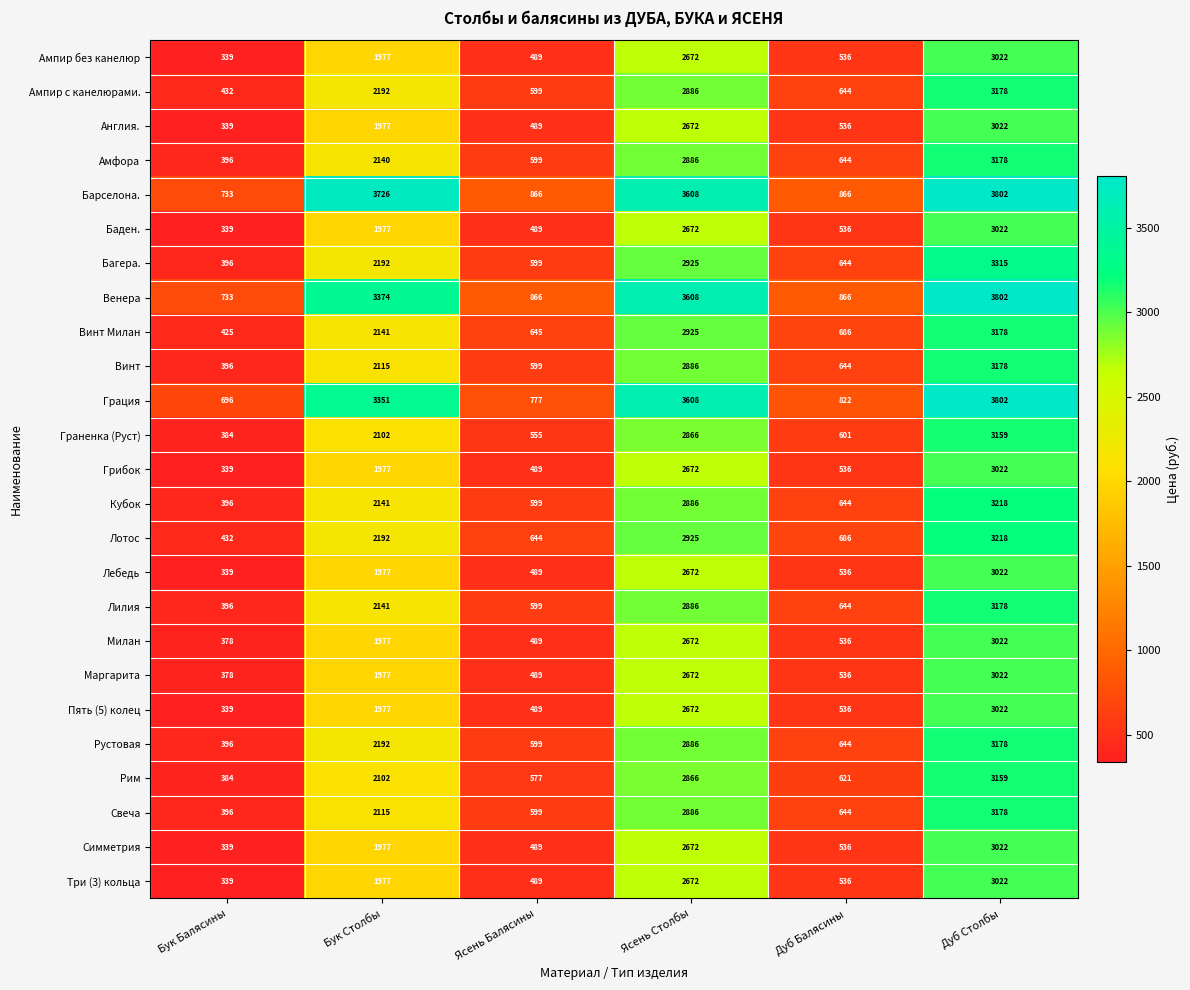

Rank the categories by Кубок value from highest to lowest.

Дуб Столбы, Ясень Столбы, Бук Столбы, Дуб Балясины, Ясень Балясины, Бук Балясины